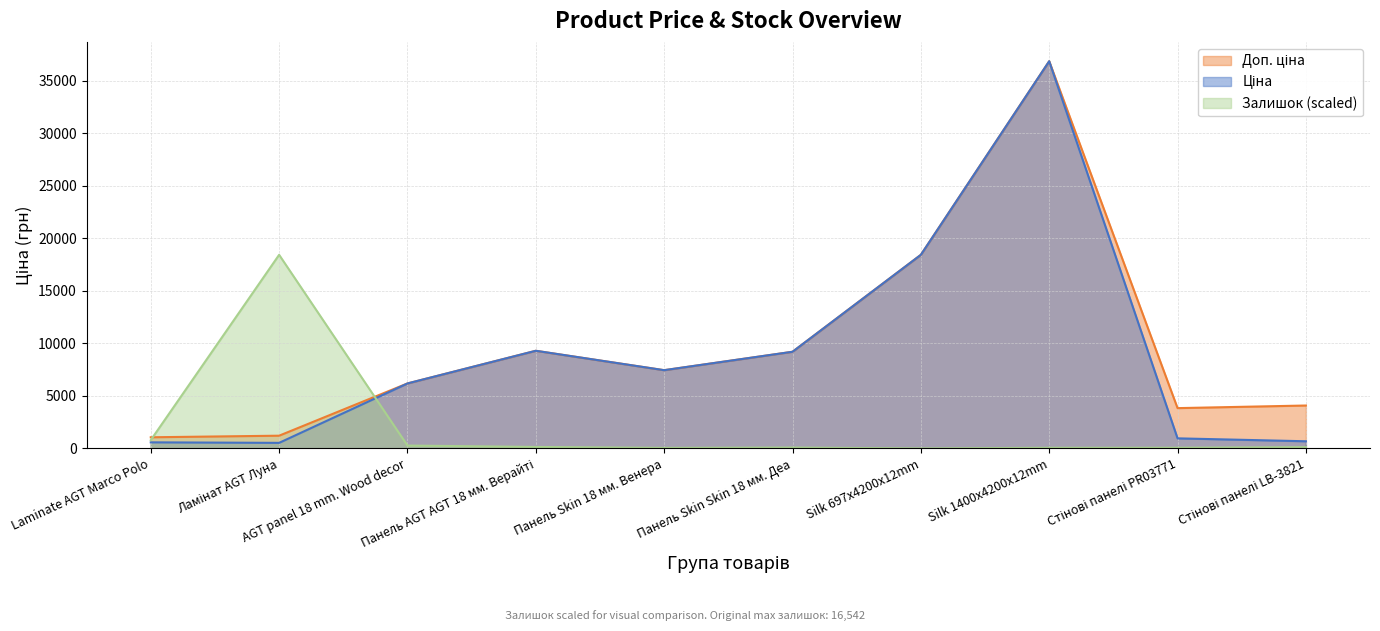

The value of Доп. ціна at Laminate AGT Marco Polo is 1620.8. True or false?

False